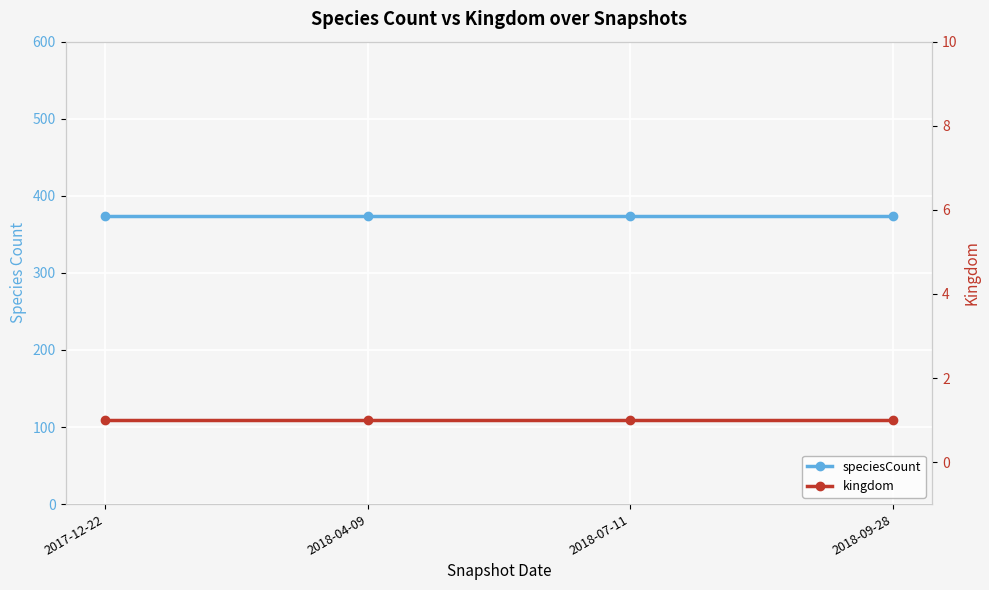

Is this an area chart (filled region under the line)?

No